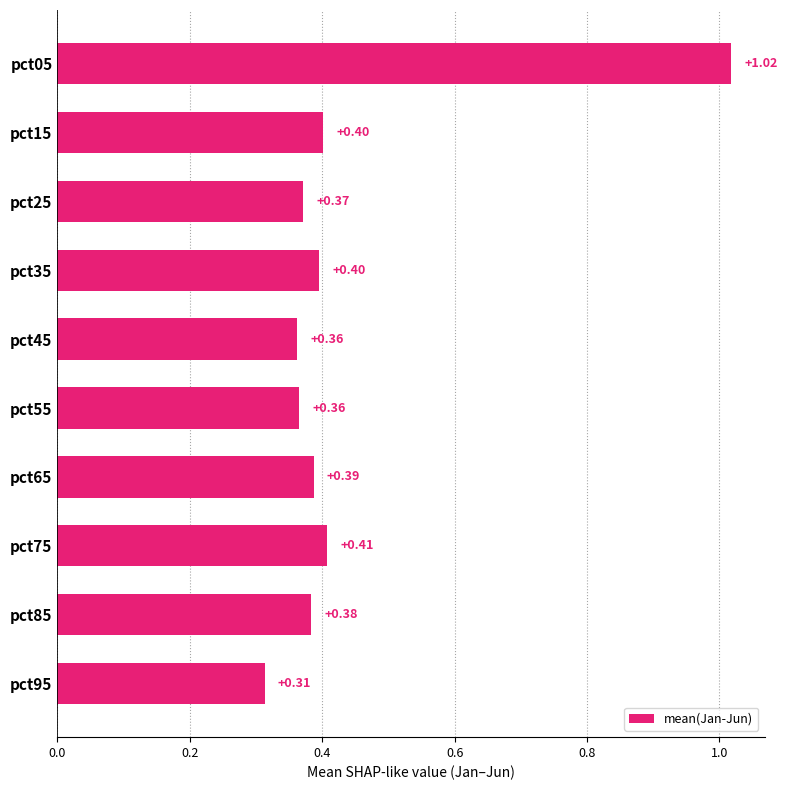

Which has a higher value, pct05 or pct75?

pct05